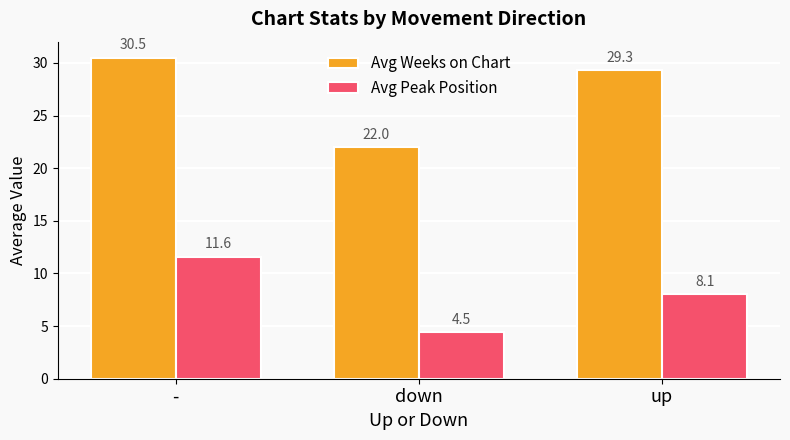

Between - and down, which series saw the biggest shift?

Avg Weeks on Chart